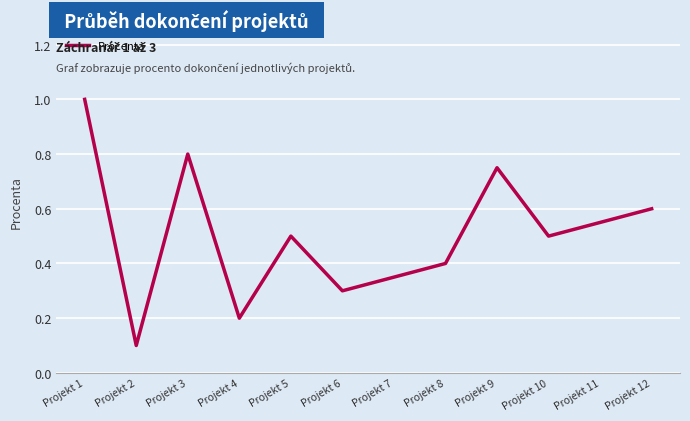

Which has a higher value, Projekt 8 or Projekt 2?

Projekt 8